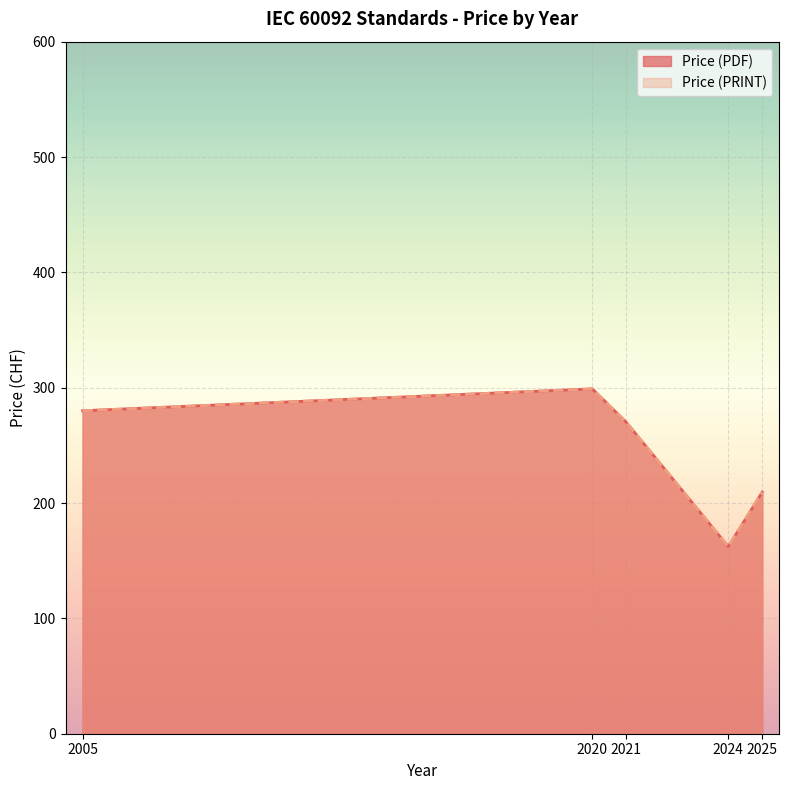

What is the difference between the maximum and minimum values in the Price (PRINT) series?

429